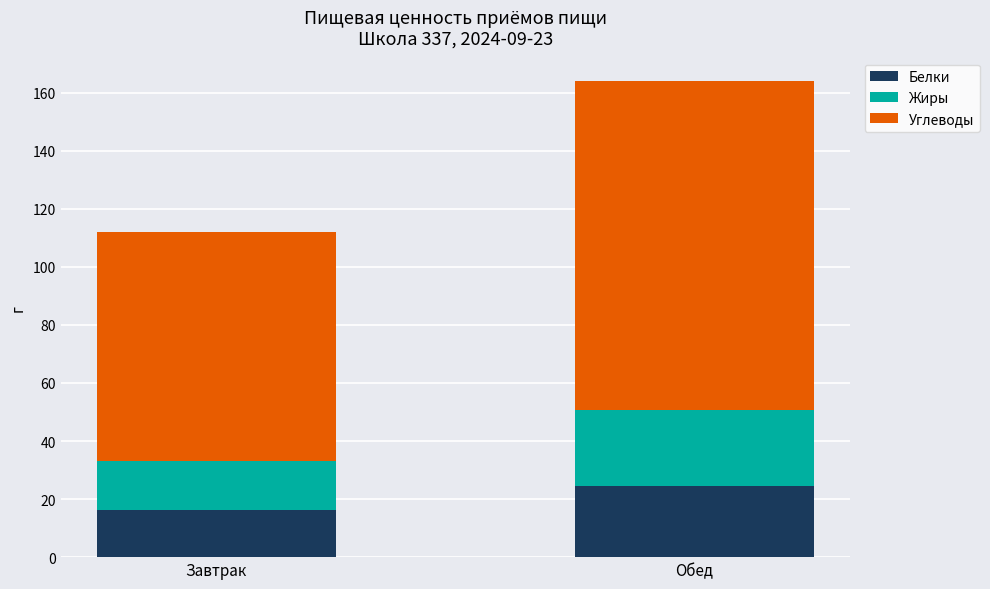

At which category is the sum across all series the highest?

Обед